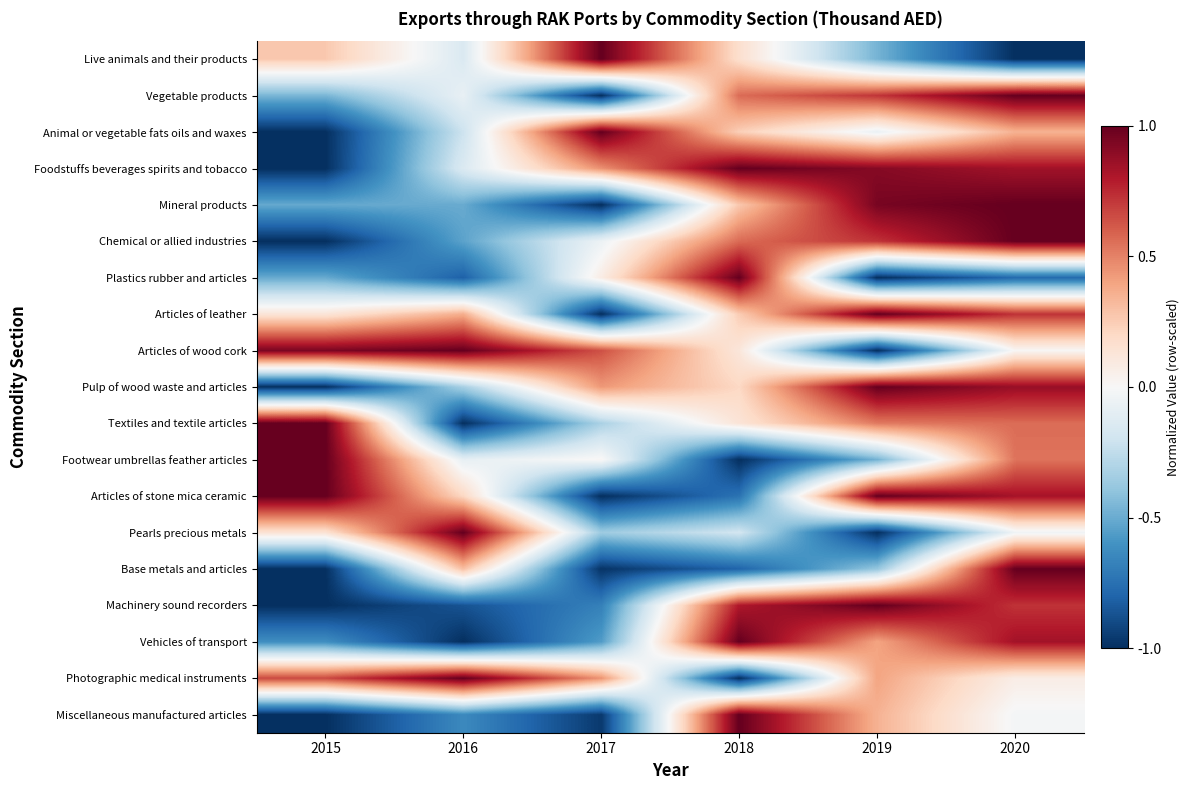

Rank the series by their maximum value, from lowest to highest.

Live animals and their products, Vegetable products, Animal or vegetable fats oils and waxes, Foodstuffs beverages spirits and tobacco, Mineral products, Chemical or allied industries, Plastics rubber and articles, Articles of leather, Articles of wood cork, Pulp of wood waste and articles, Textiles and textile articles, Footwear umbrellas feather articles, Articles of stone mica ceramic, Pearls precious metals, Base metals and articles, Machinery sound recorders, Vehicles of transport, Photographic medical instruments, Miscellaneous manufactured articles